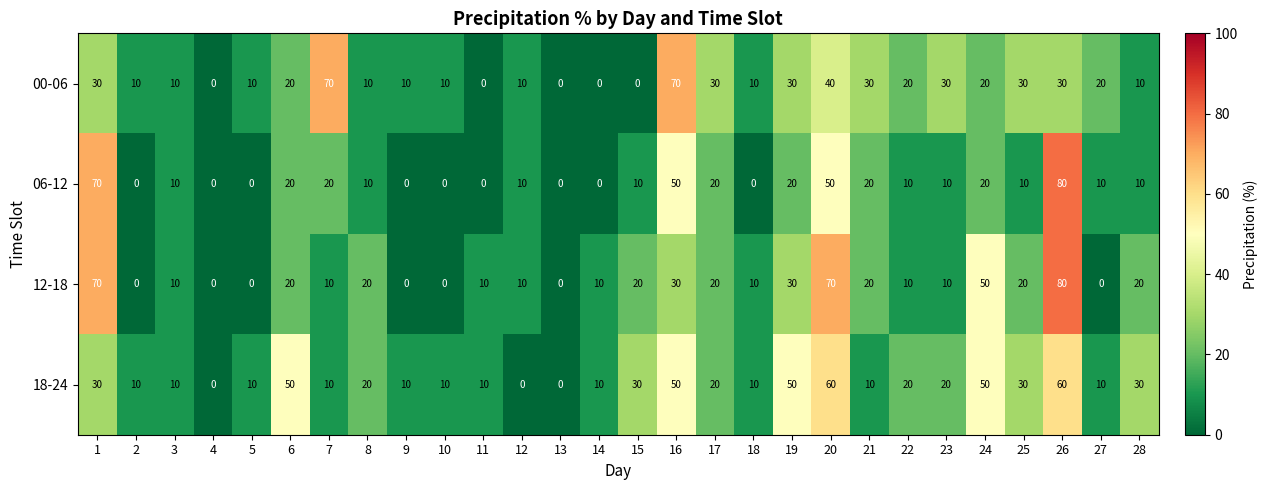

Is it true that 00-06 equals 70 at 16?

True